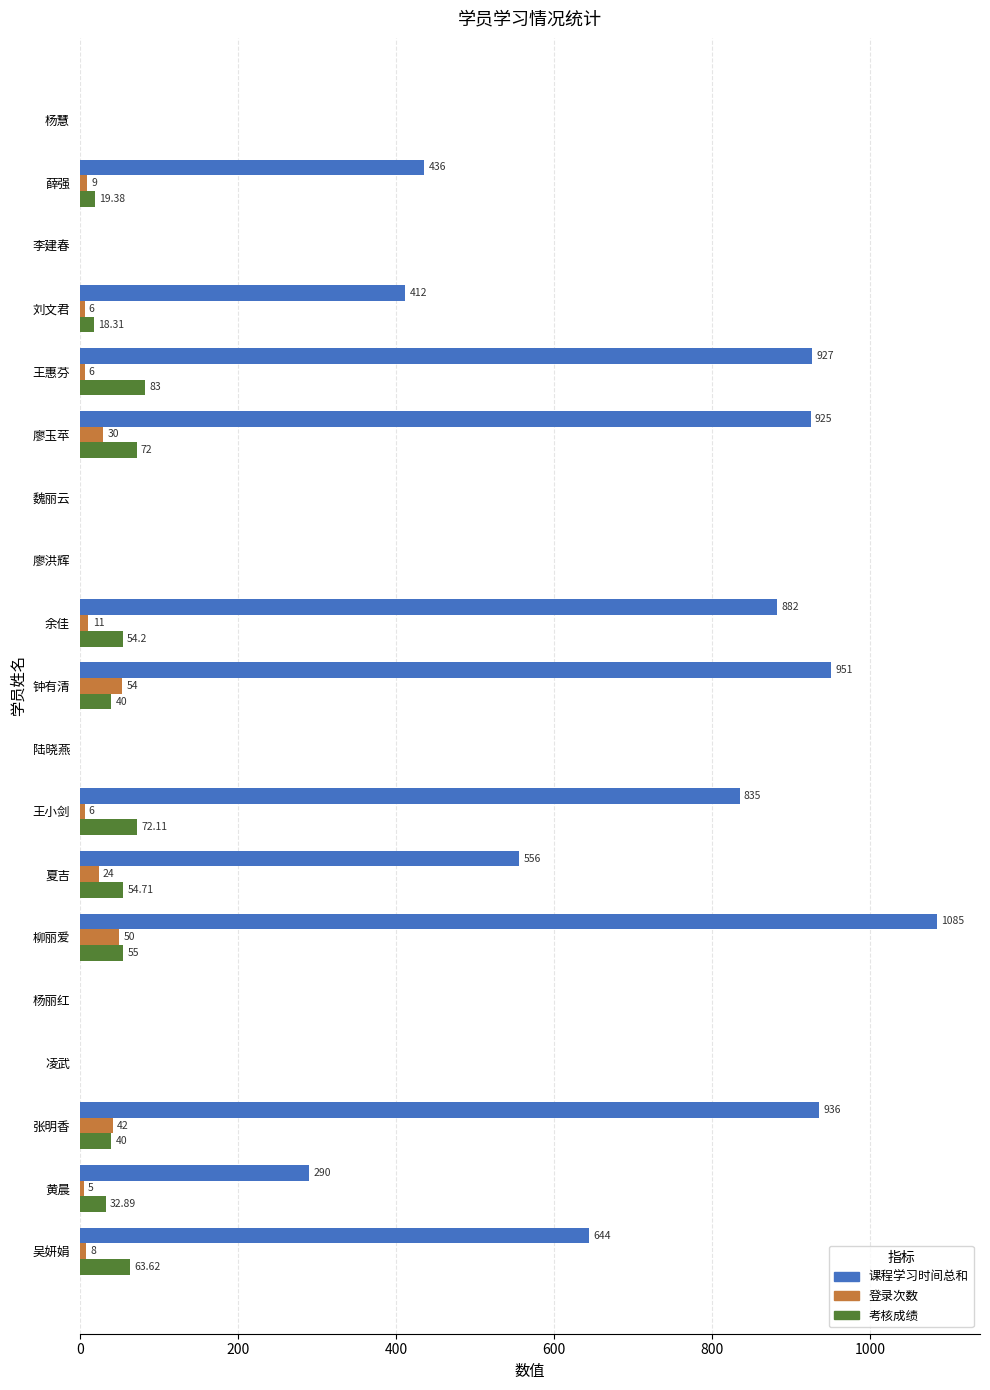

Which series changed the most between 王小剑 and 张明香?

课程学习时间总和